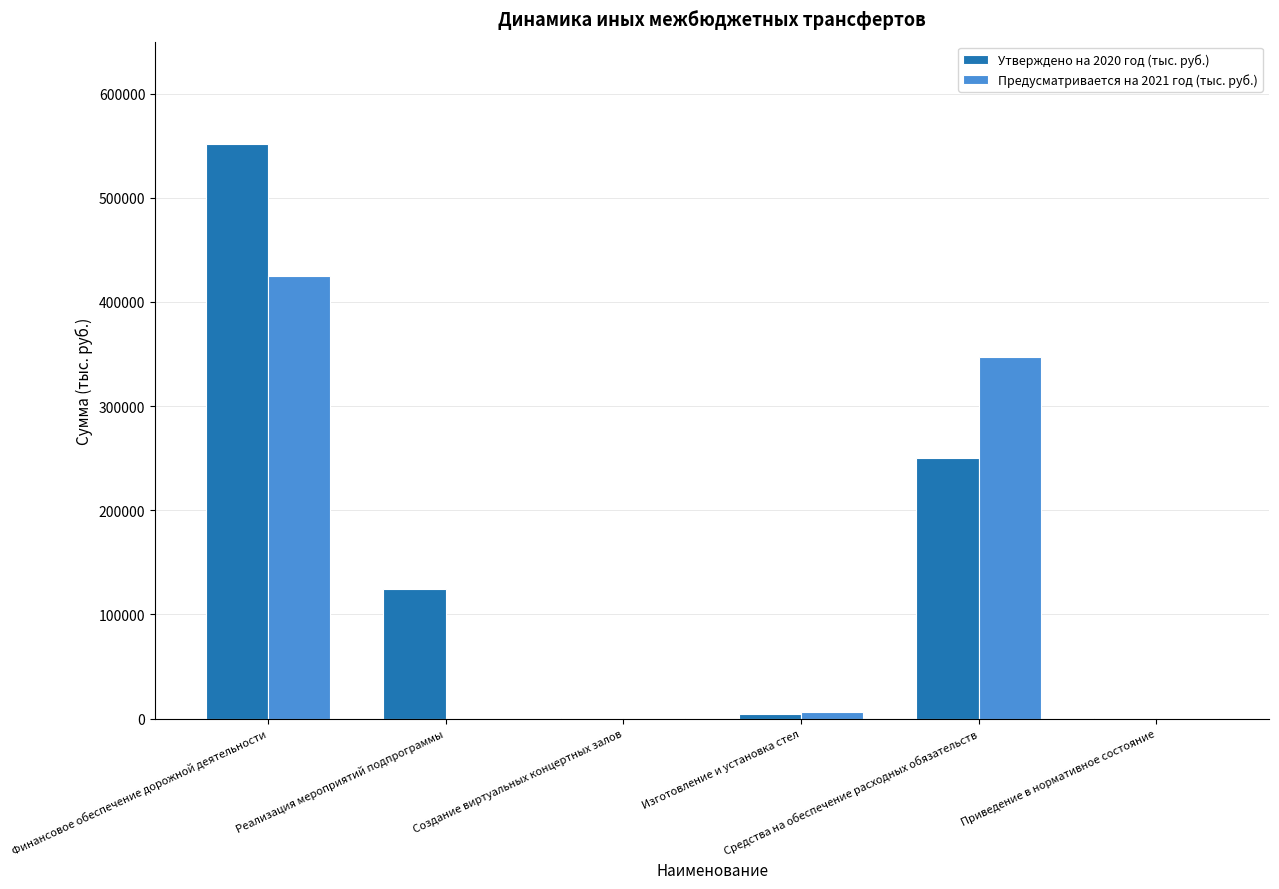

Does the chart contain stacked bars?

No